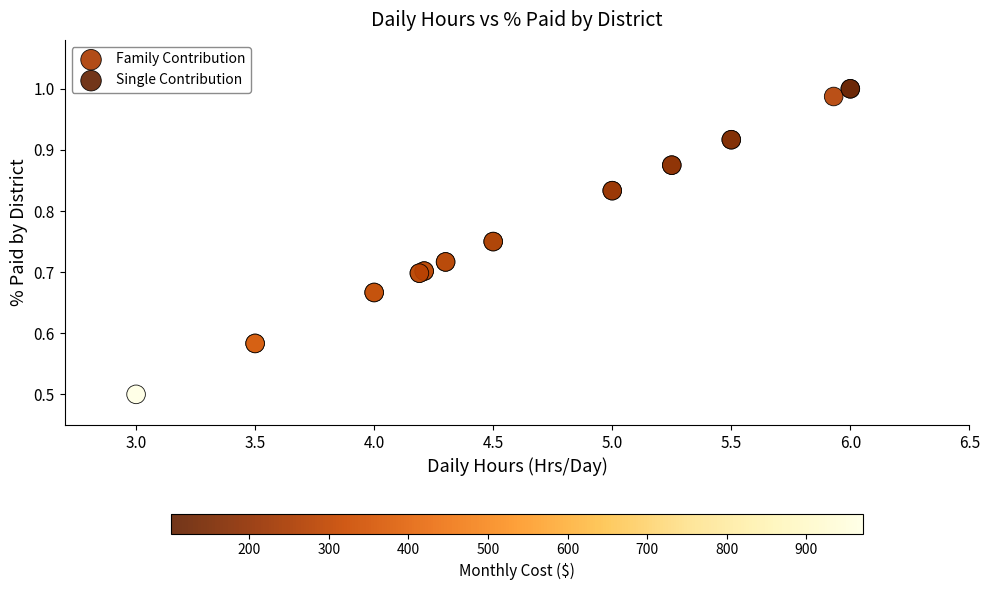

Which series has the widest spread of Y values?

Family Contribution